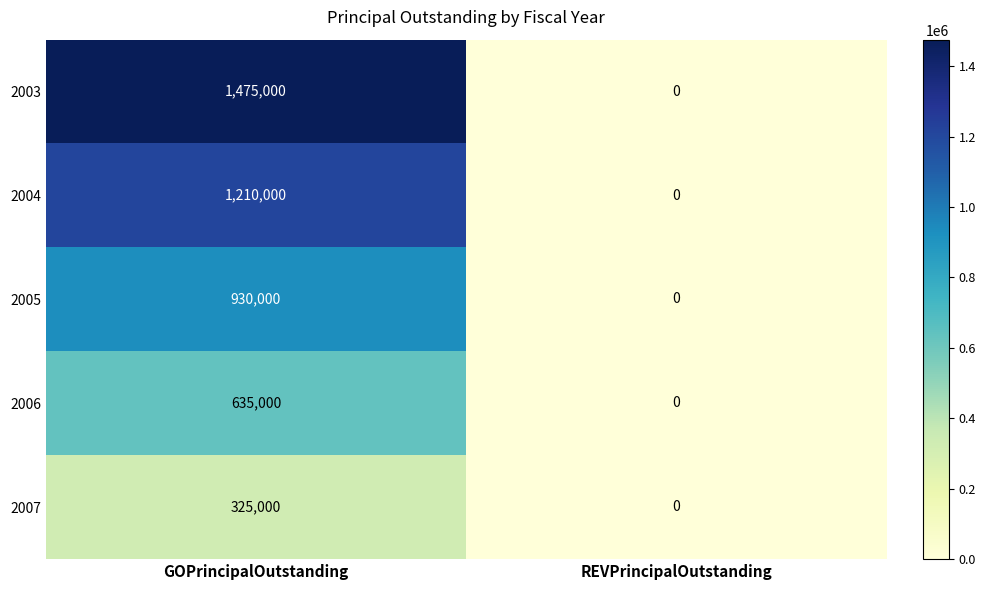

Which label corresponds to the largest value in the chart?

GOPrincipalOutstanding